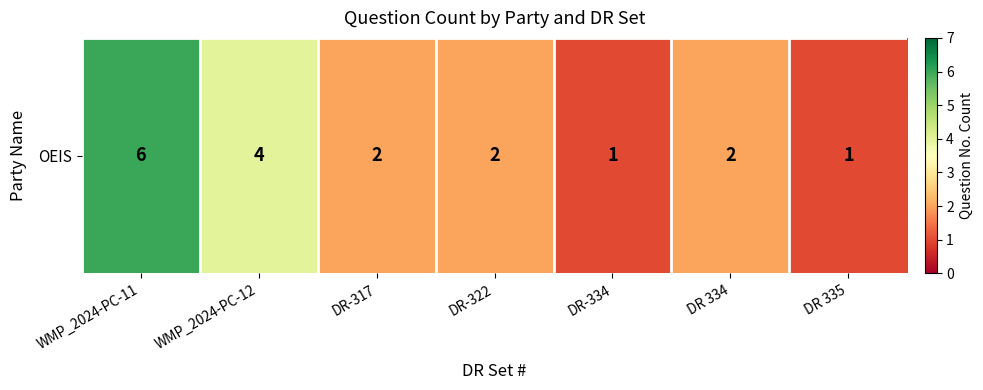

What is the average value?

3